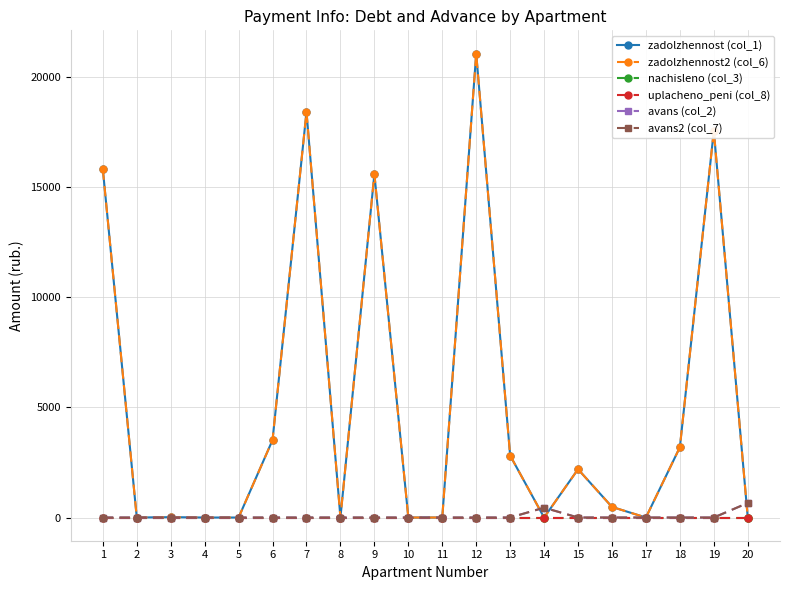

The value of avans (col_2) at 10 is 0.0. True or false?

True